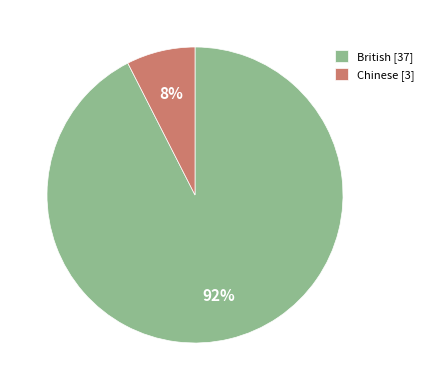

How many slices are in this pie chart?

2